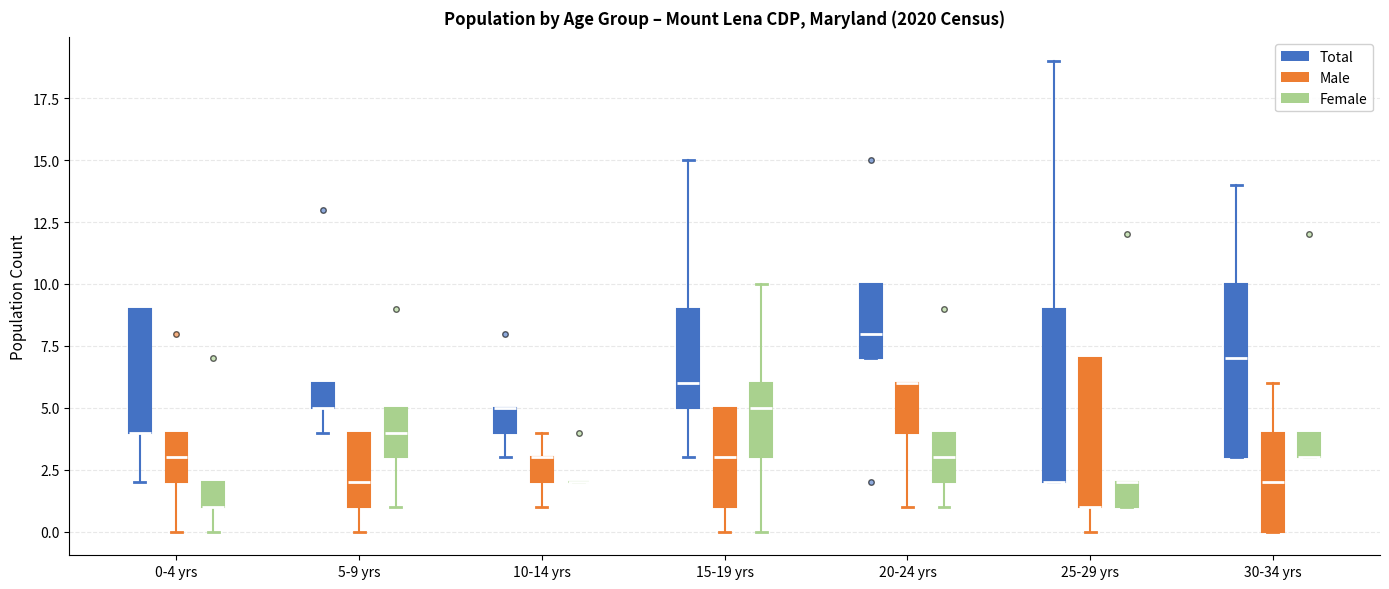

Reading left to right, transcribe this box plot: for each box, give where its median line is, the range the box spans, and where its two whiskers end, as read against the y-axis. The values are not printed on the chart, so give them approximately, as read against the axis.

0-4 yrs (Total): median 4 (drawn on the box's lower edge), box 4 to 9, whiskers 2 to 9
0-4 yrs (Male): median 3, box 2 to 4, whiskers 0 to 4
0-4 yrs (Female): median 1 (drawn on the box's lower edge), box 1 to 2, whiskers 0 to 2
5-9 yrs (Total): median 5 (drawn on the box's lower edge), box 5 to 6, whiskers 4 to 6
5-9 yrs (Male): median 2, box 1 to 4, whiskers 0 to 4
5-9 yrs (Female): median 4, box 3 to 5, whiskers 1 to 5
10-14 yrs (Total): median 5 (drawn on the box's upper edge), box 4 to 5, whiskers 3 to 5
10-14 yrs (Male): median 3 (drawn on the box's upper edge), box 2 to 3, whiskers 1 to 4
10-14 yrs (Female): box collapsed to a line at 2, whiskers 2 to 2
15-19 yrs (Total): median 6, box 5 to 9, whiskers 3 to 15
15-19 yrs (Male): median 3, box 1 to 5, whiskers 0 to 5
15-19 yrs (Female): median 5, box 3 to 6, whiskers 0 to 10
20-24 yrs (Total): median 8, box 7 to 10, whiskers 7 to 10
20-24 yrs (Male): median 6 (drawn on the box's upper edge), box 4 to 6, whiskers 1 to 6
20-24 yrs (Female): median 3, box 2 to 4, whiskers 1 to 4
25-29 yrs (Total): median 2 (drawn on the box's lower edge), box 2 to 9, whiskers 2 to 19
25-29 yrs (Male): median 1 (drawn on the box's lower edge), box 1 to 7, whiskers 0 to 7
25-29 yrs (Female): median 2 (drawn on the box's upper edge), box 1 to 2, whiskers 1 to 2
30-34 yrs (Total): median 7, box 3 to 10, whiskers 3 to 14
30-34 yrs (Male): median 2, box 0 to 4, whiskers 0 to 6
30-34 yrs (Female): median 3 (drawn on the box's lower edge), box 3 to 4, whiskers 3 to 4